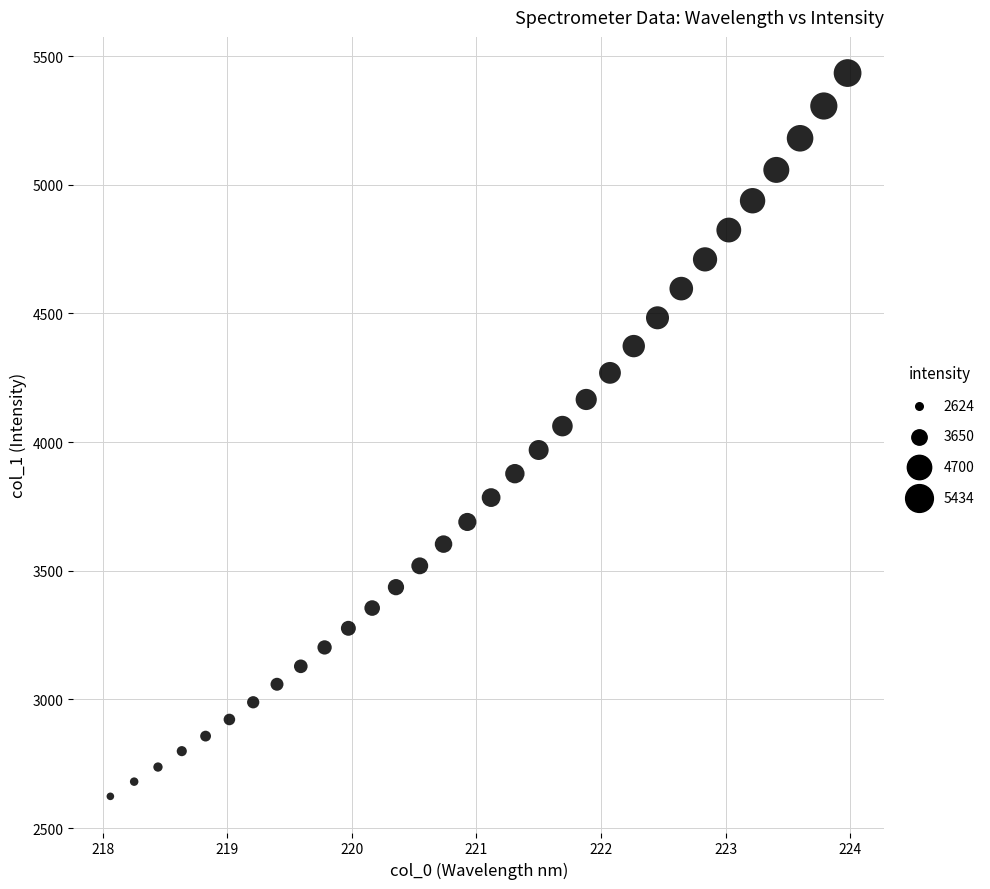

What is the range of X values (max minus min)?

5.9